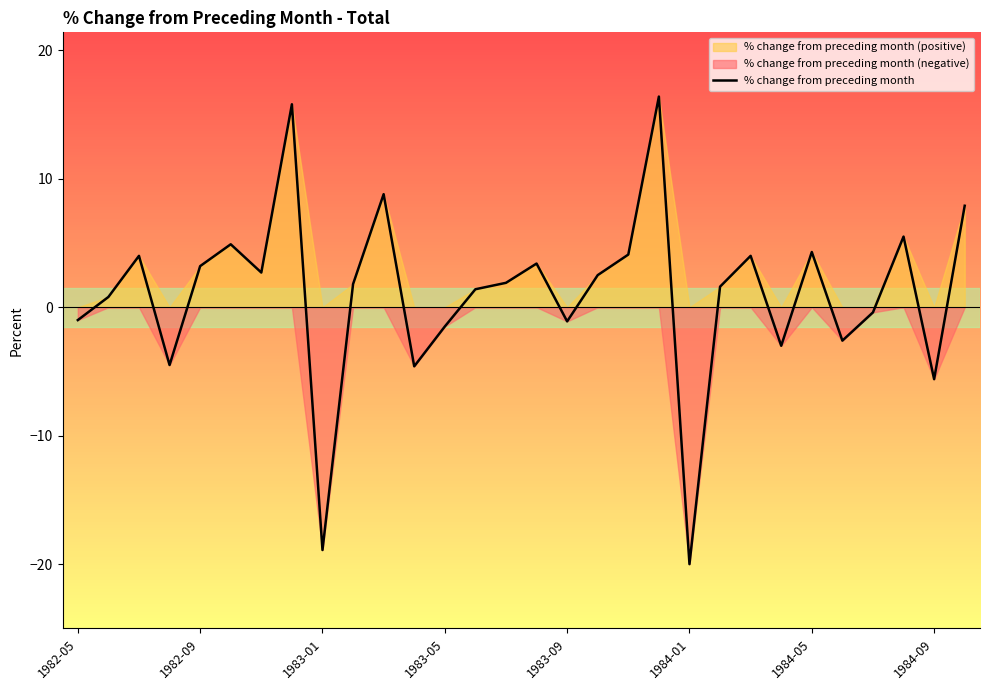

Is it true that the value at 13 is 2.4?

False